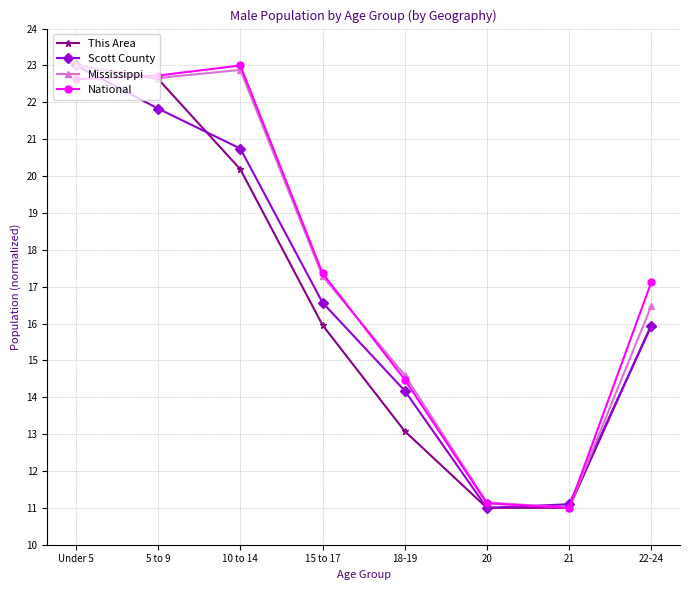

What is the label of the 5th point from the right?

15 to 17